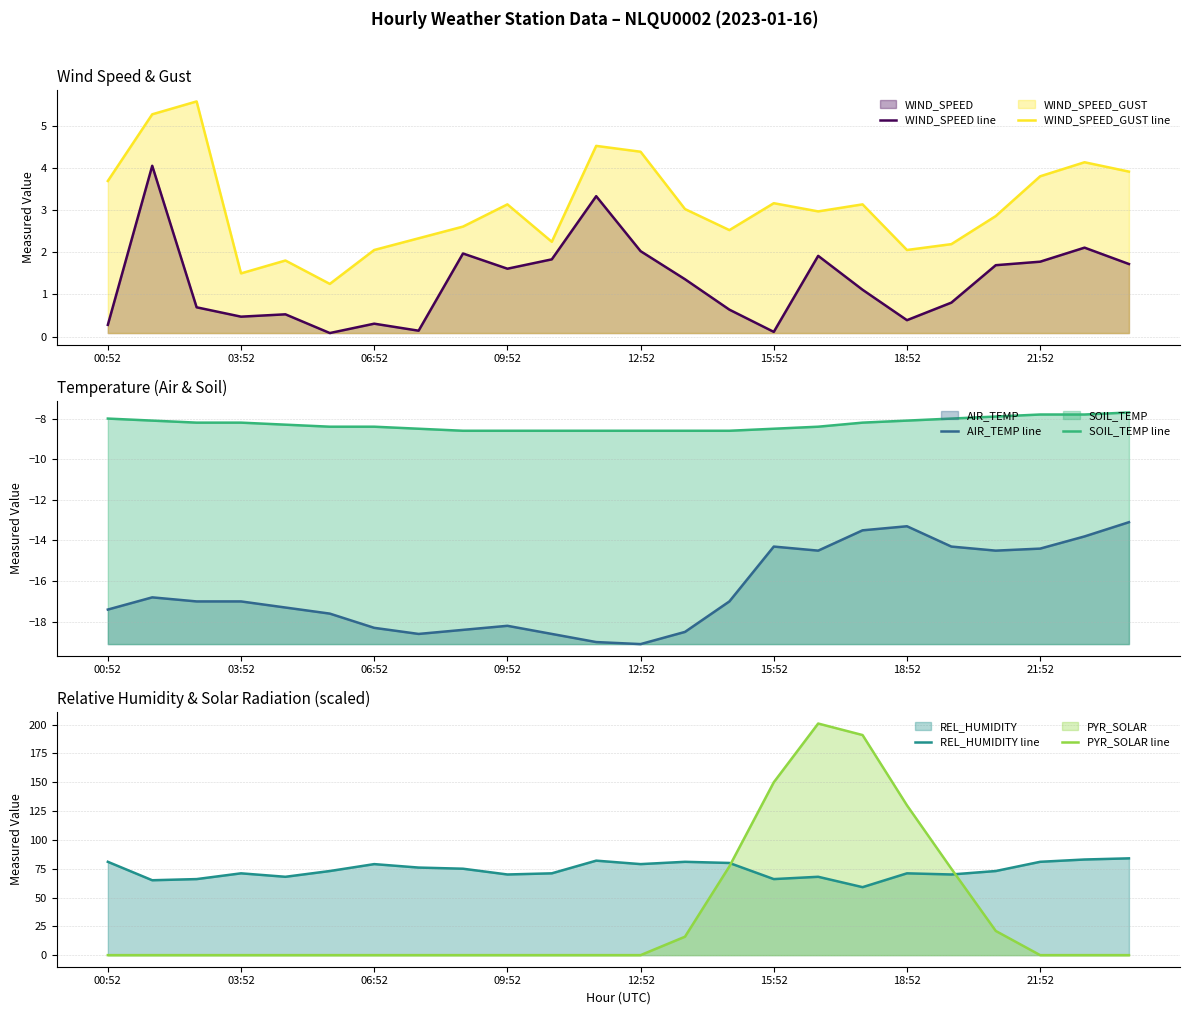

True or false: AIR_TEMP line and WIND_SPEED line intersect in this chart.

False